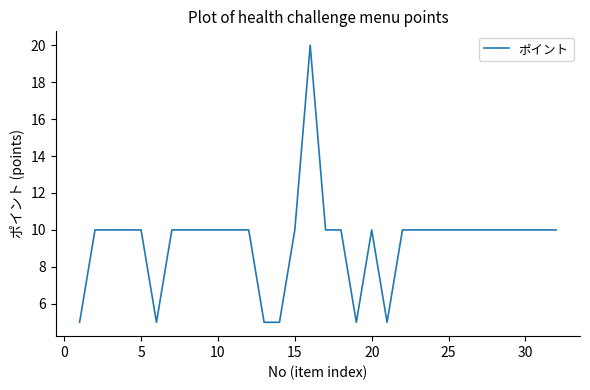

What is the sum of all values?

300